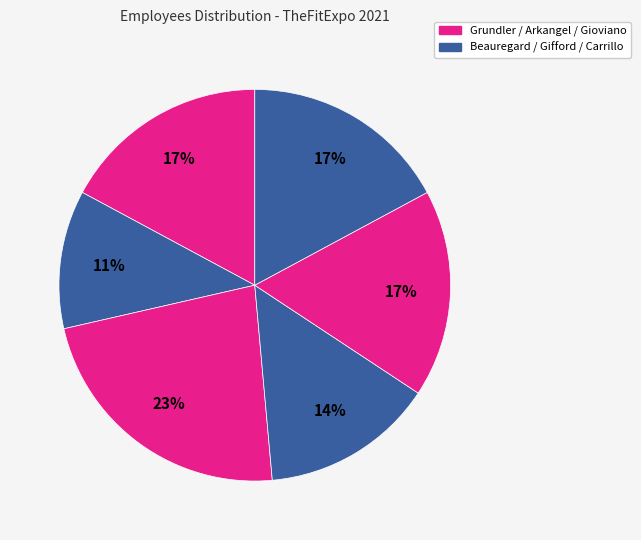

To the nearest percent, what is the average slice percentage?

17%